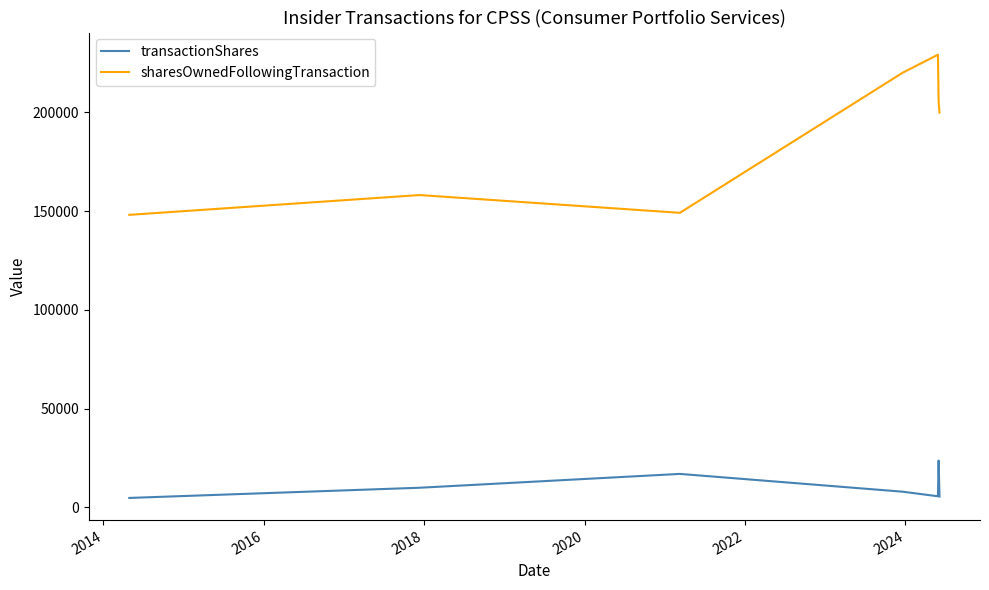

True or false: transactionShares has more than 0 points higher than both neighbors.

True